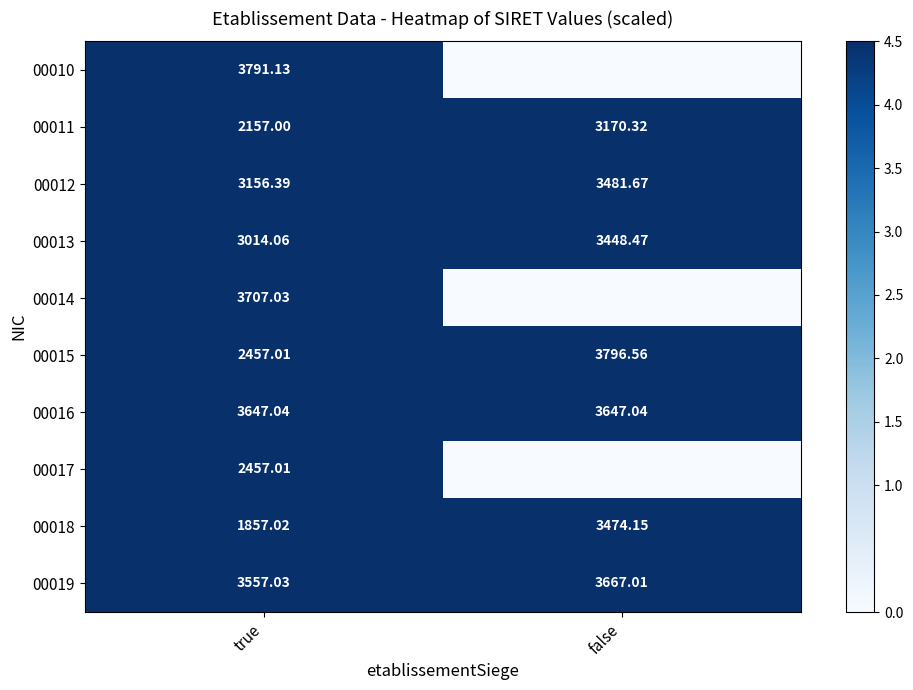

How many data points in 00011 are less than 3170?

1